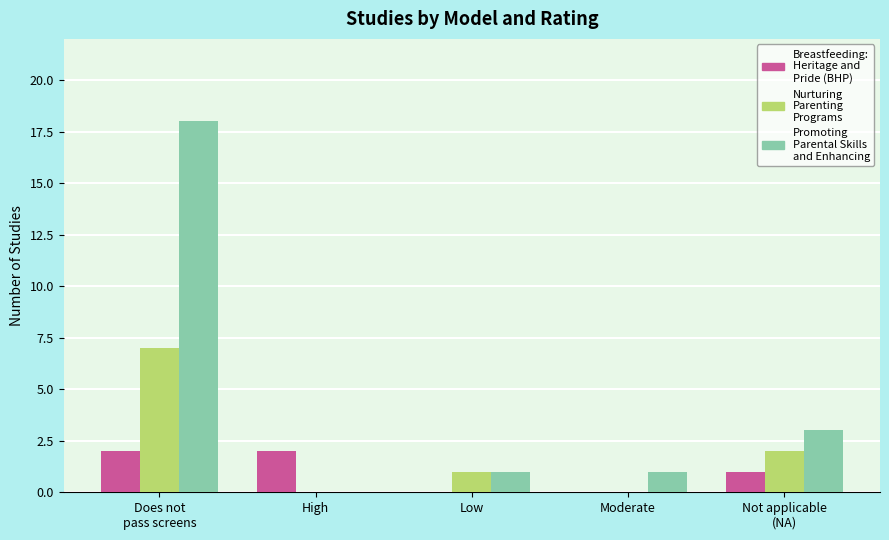

What is the greatest value displayed?

18